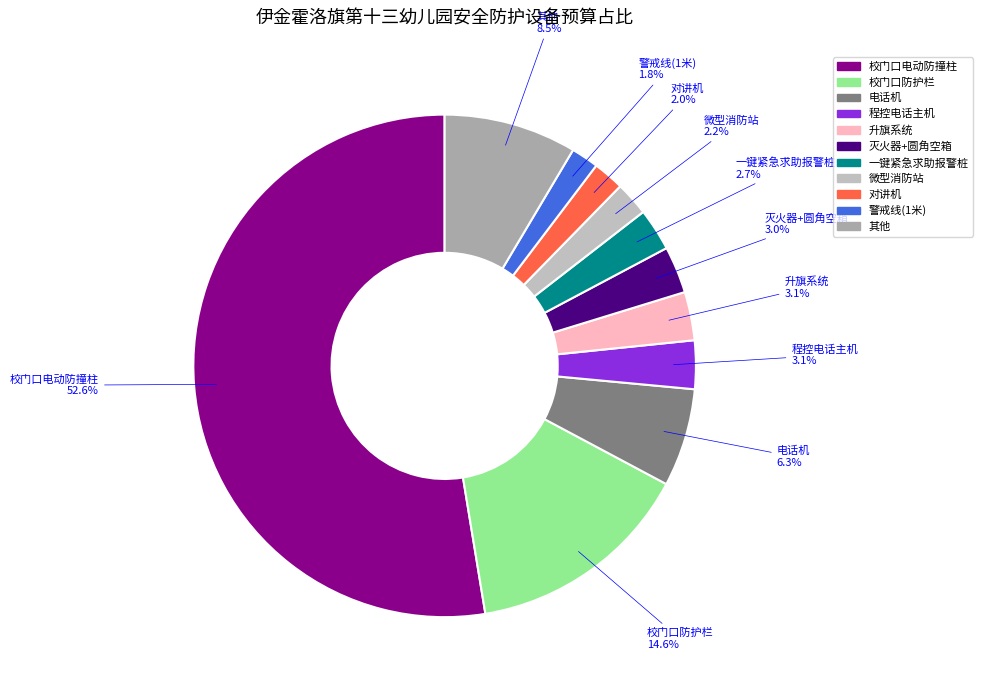

To the nearest percent, what is the average slice percentage?

9%